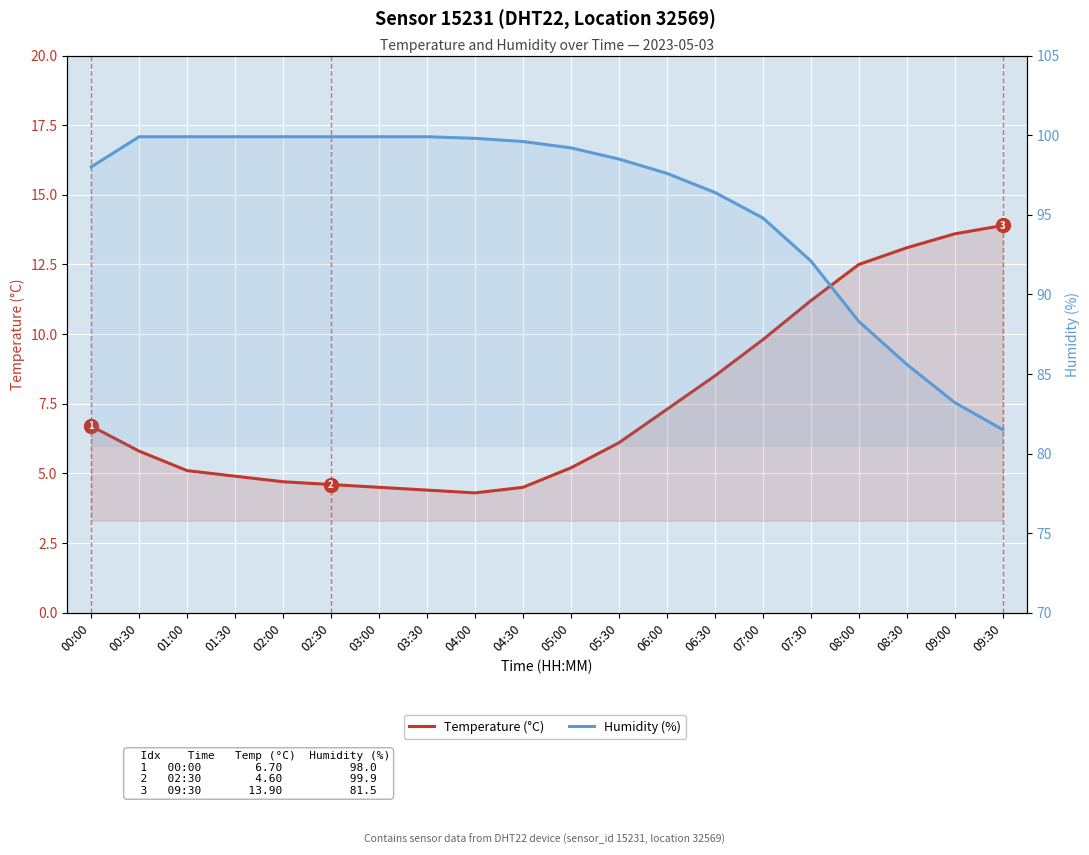

At which label does Humidity (%) first exceed 99?

00:30